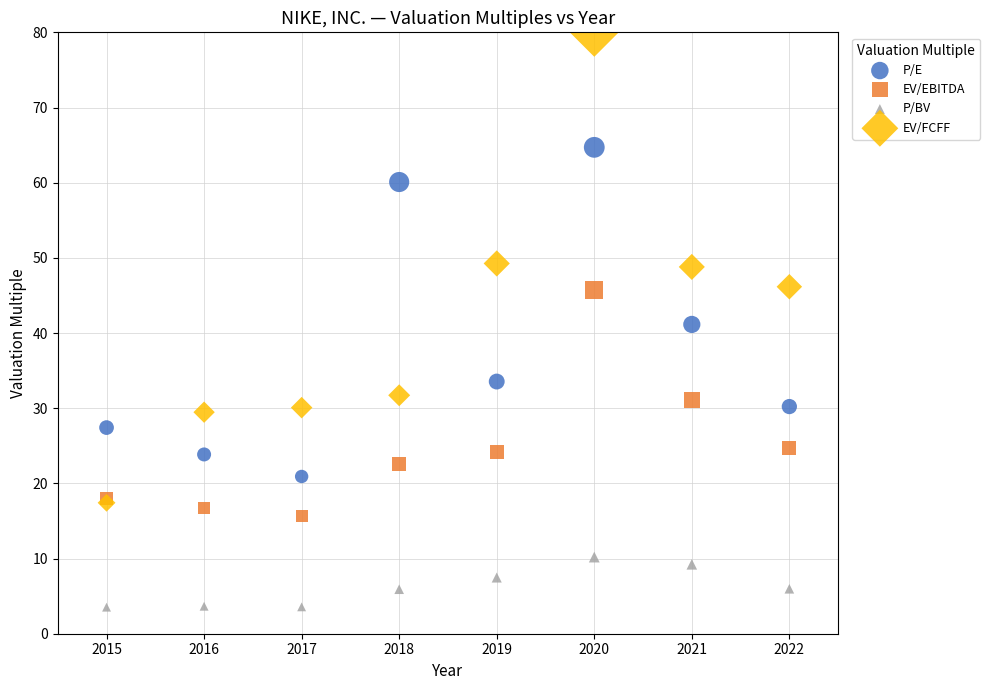

In the P/E series, what Y value is closest to 42?

41.1